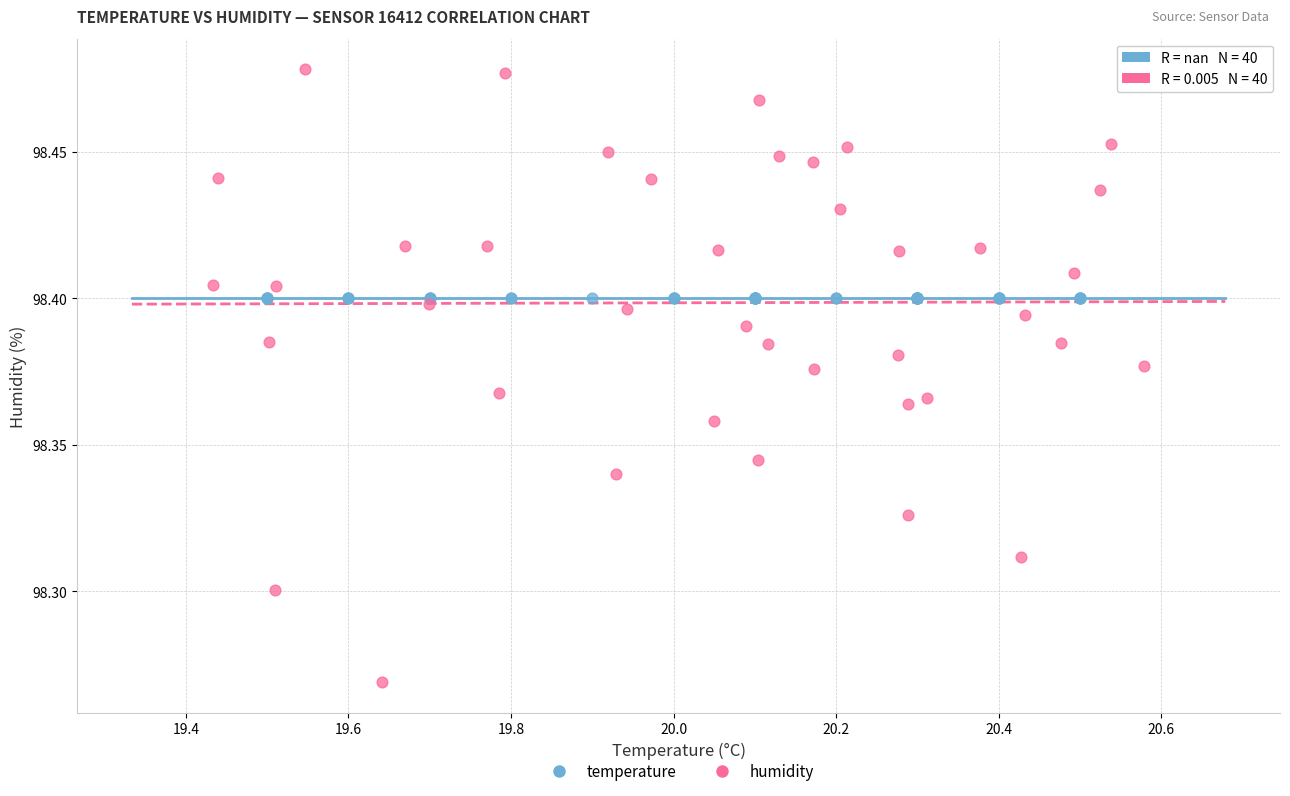

Which series reaches the minimum Y coordinate?

humidity